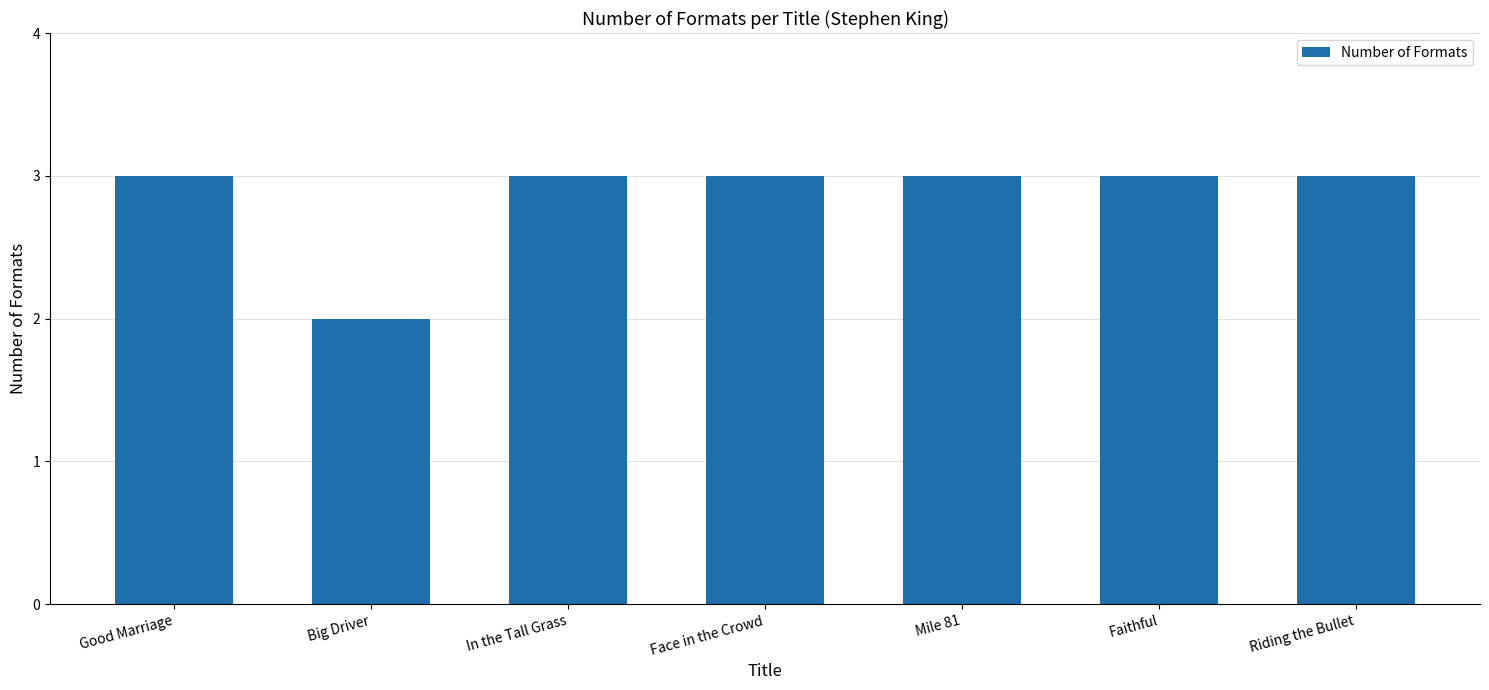

What is the sum of all values?

20